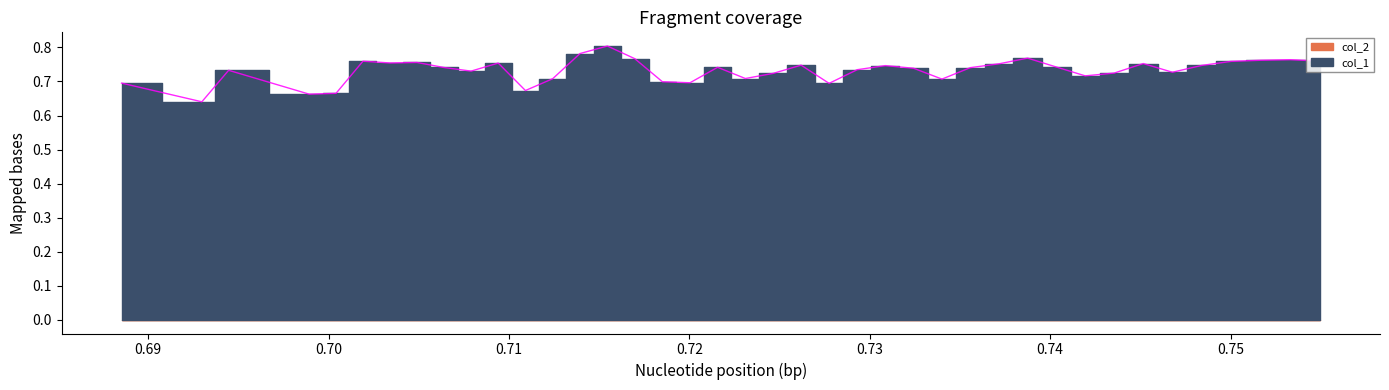

What is the greatest value displayed?

0.8